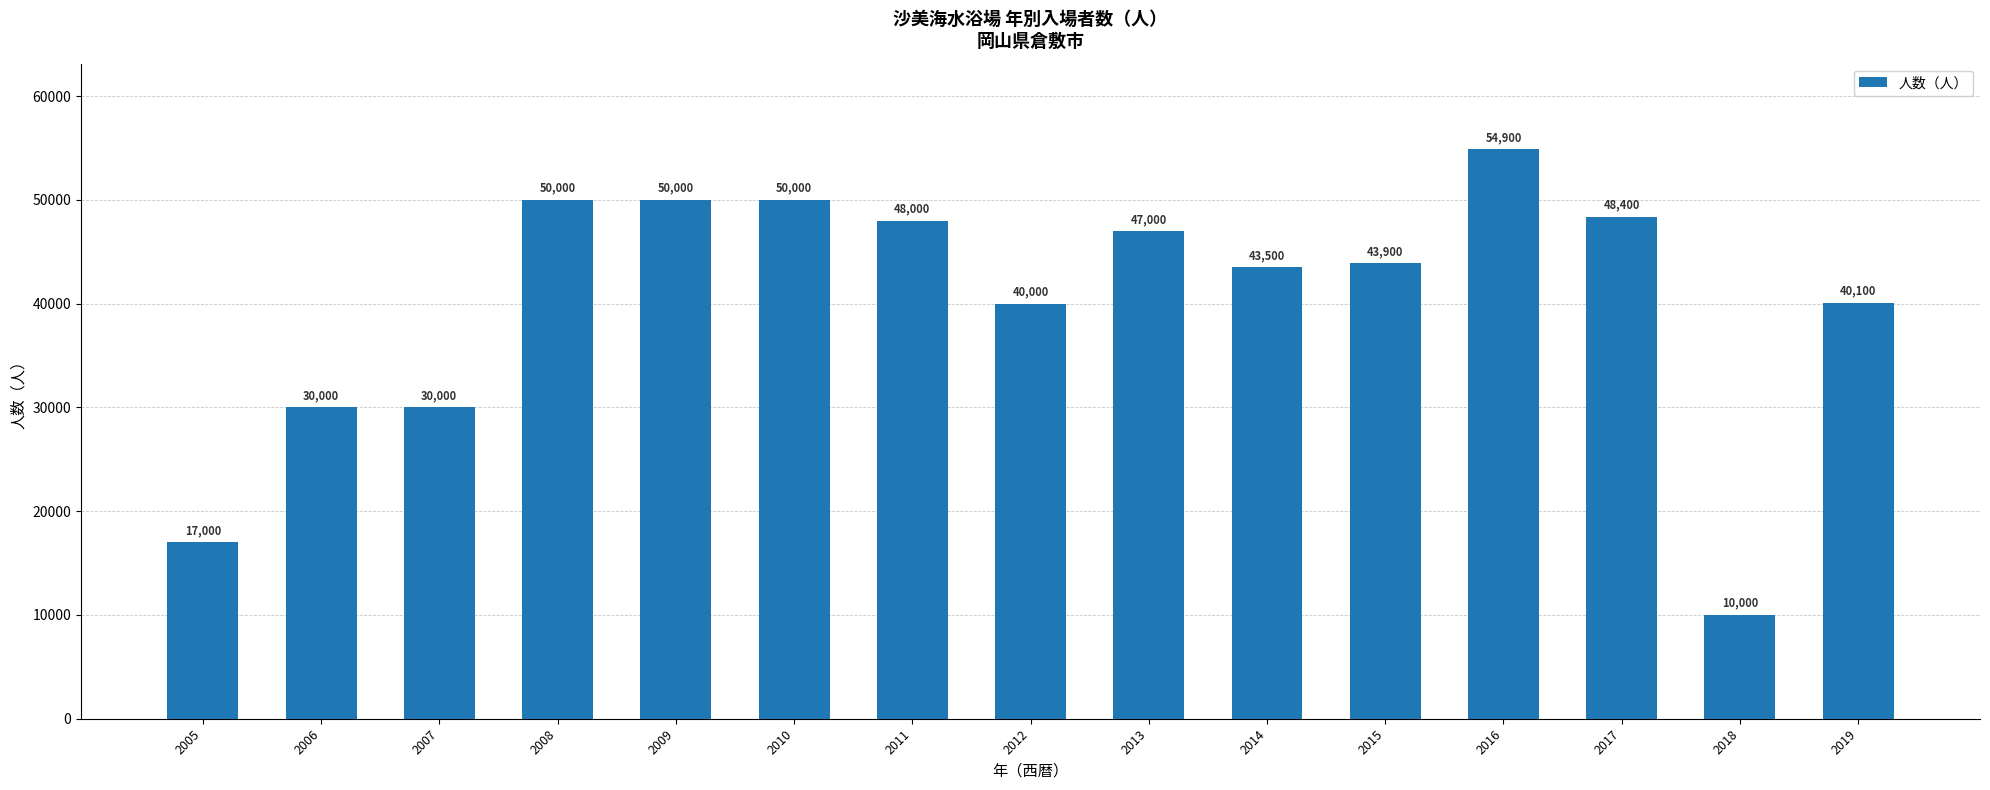

The value at 2006 is 40719. True or false?

False